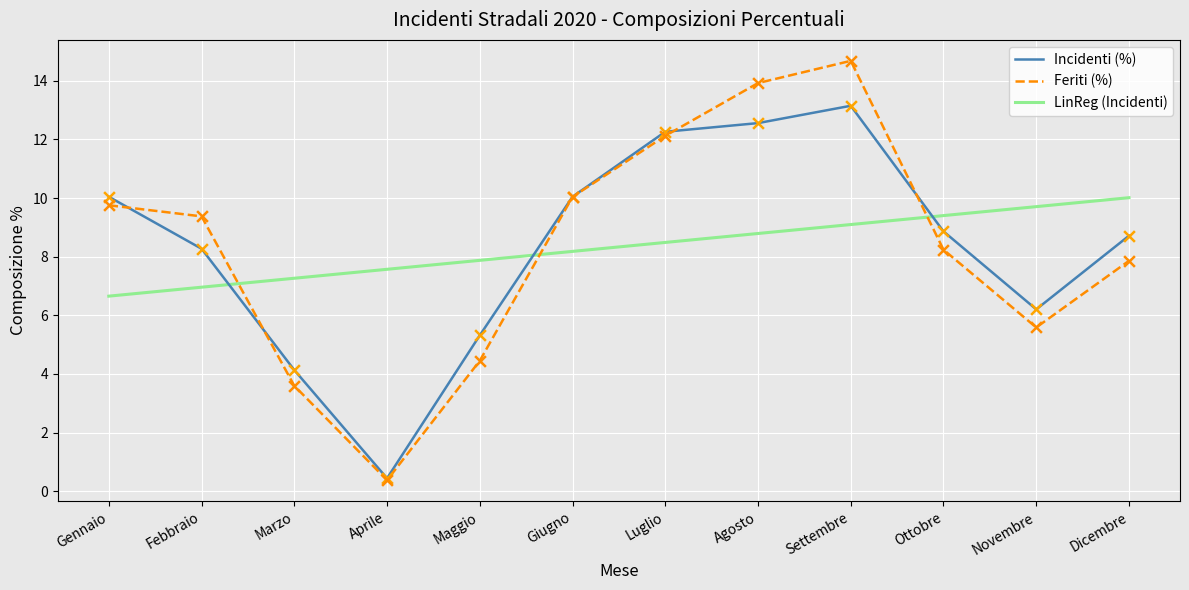

Which series contains the lowest Y value?

Feriti (%)